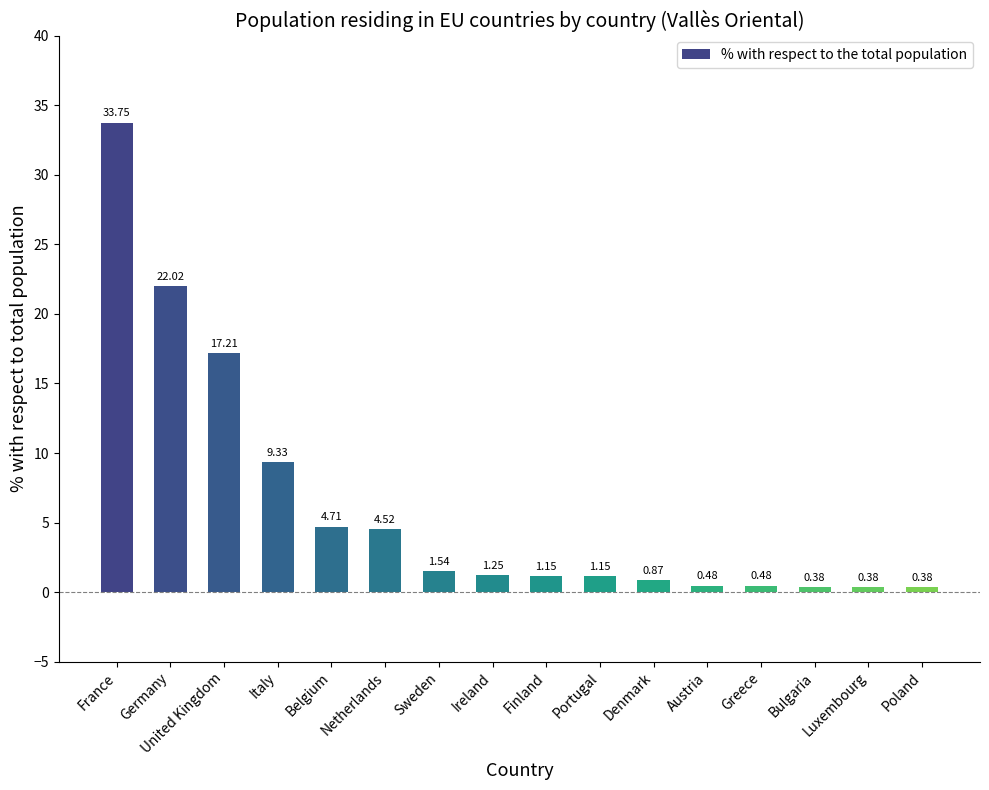

Where is the data nearest to the value 17?

United Kingdom